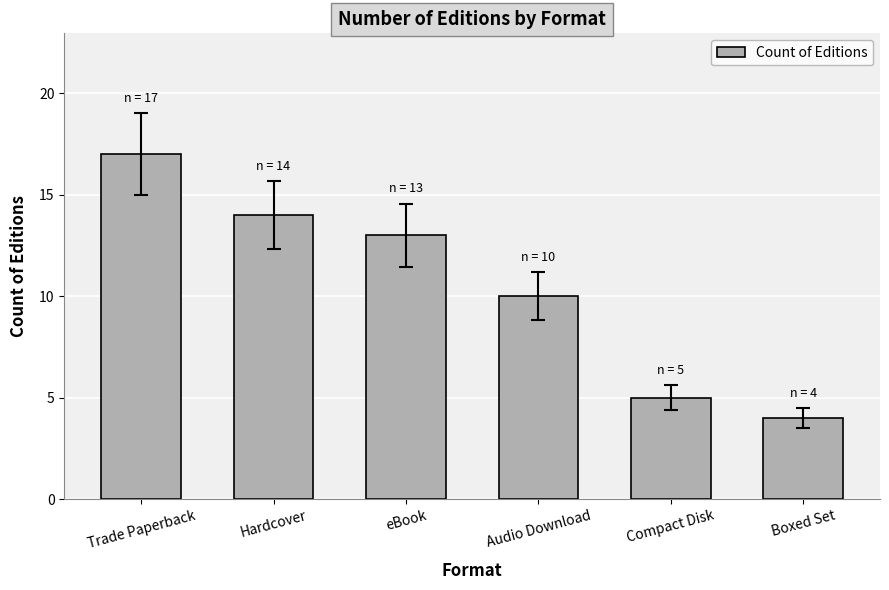

Rank the categories by value from lowest to highest.

Boxed Set, Compact Disk, Audio Download, eBook, Hardcover, Trade Paperback